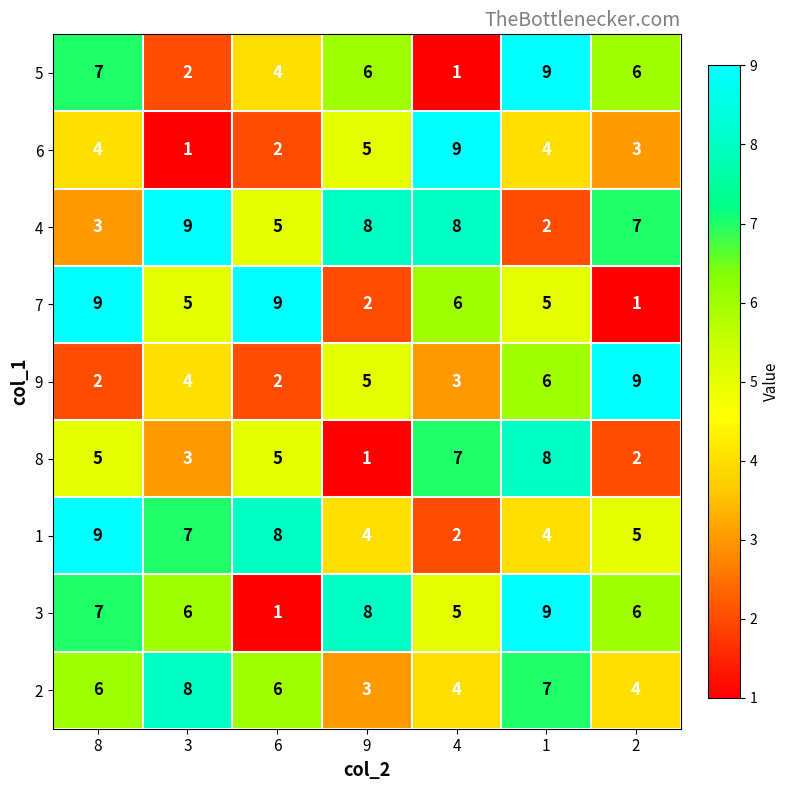

What is the difference between the highest and lowest values at 6?

8